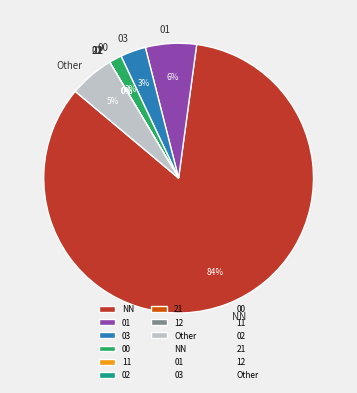

How many segments does this pie chart have?

9